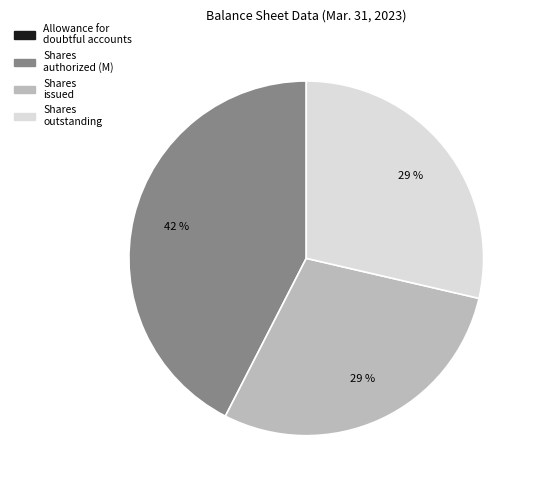

Is there a majority slice in this chart?

No